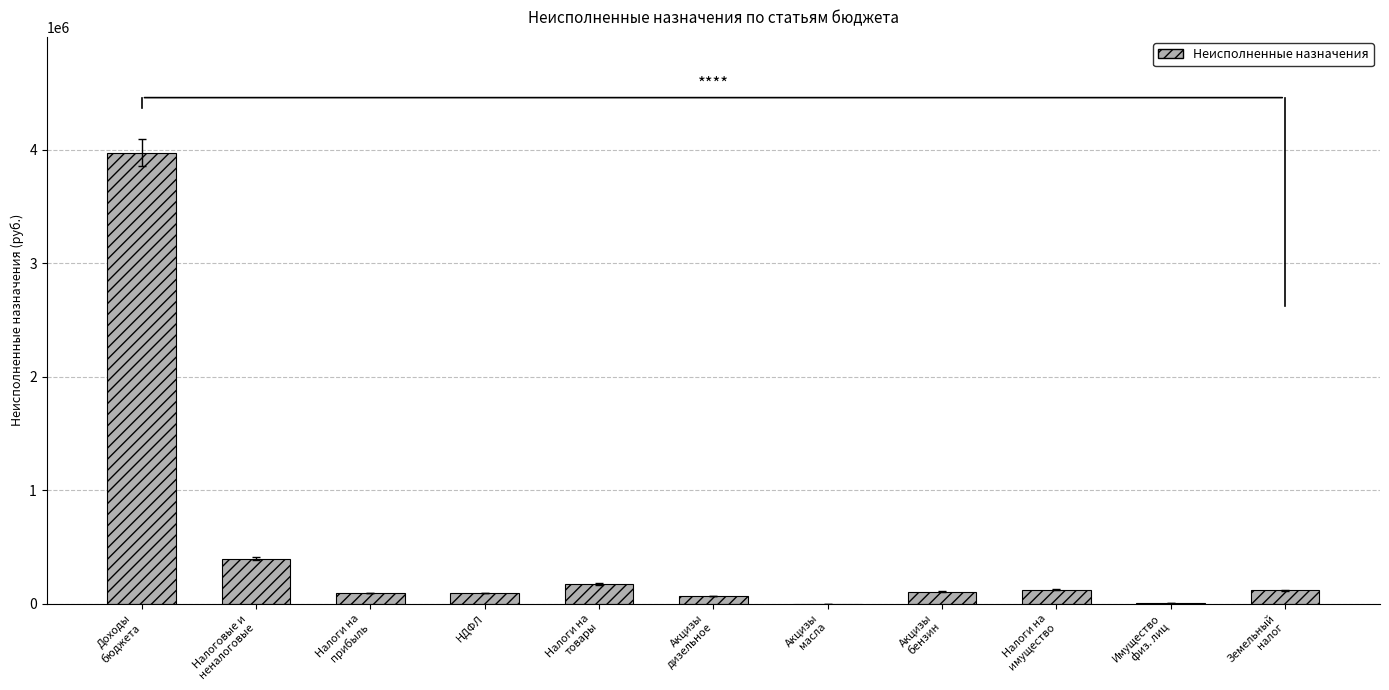

Where does the data first go above 106764?

Доходы
бюджета